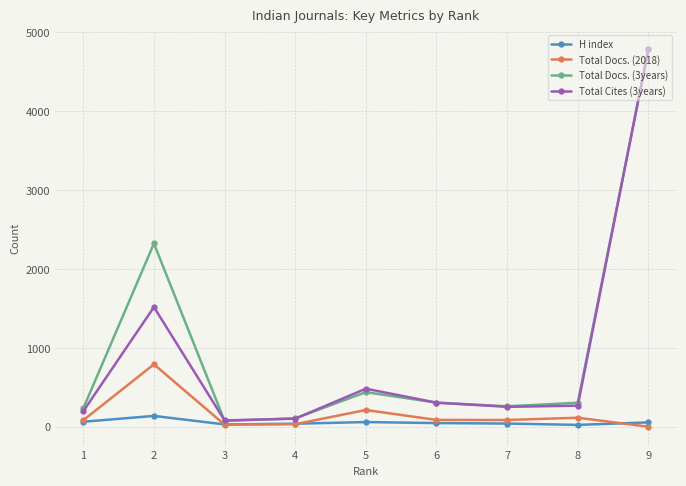

What is the total value across all series at 8?

708